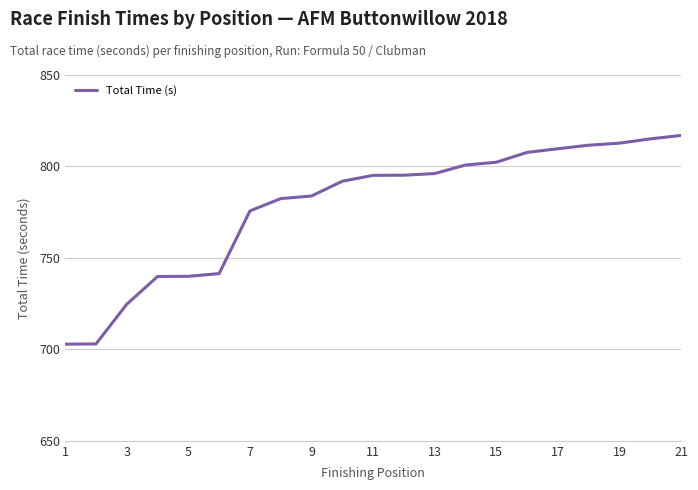

What is the maximum value shown in the chart?

817.0